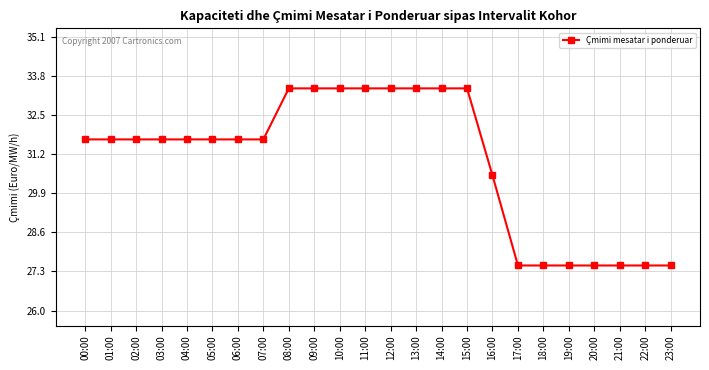

Reading left to right, extract all data points from this chart.

31.7	31.7	31.7	31.7	31.7	31.7	31.7	31.7	33.4	33.4	33.4	33.4	33.4	33.4	33.4	33.4	30.5	27.5	27.5	27.5	27.5	27.5	27.5	27.5